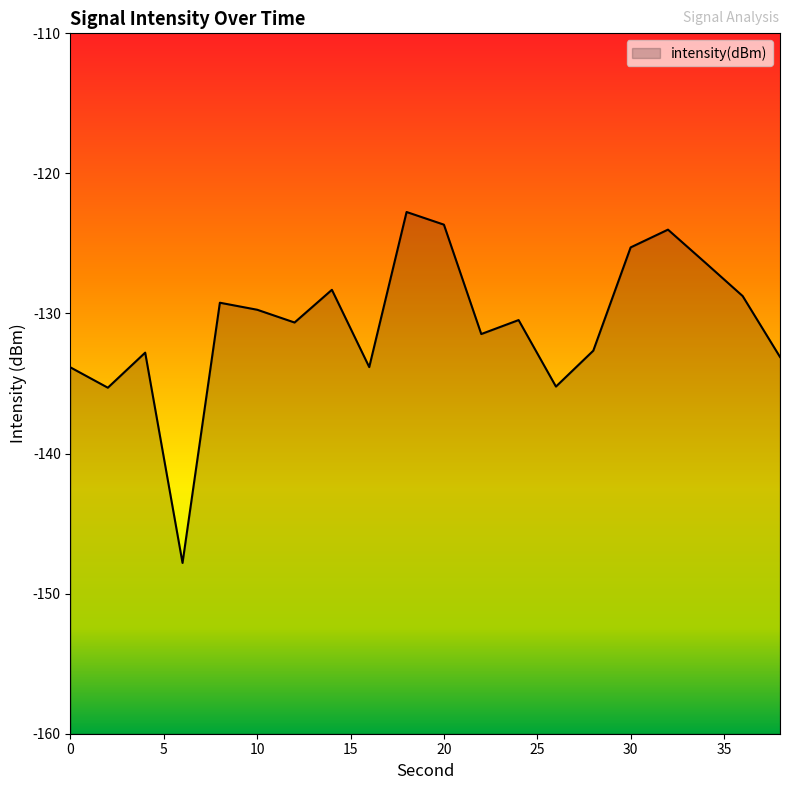

What is the value of the 11th point from the left?

-123.7